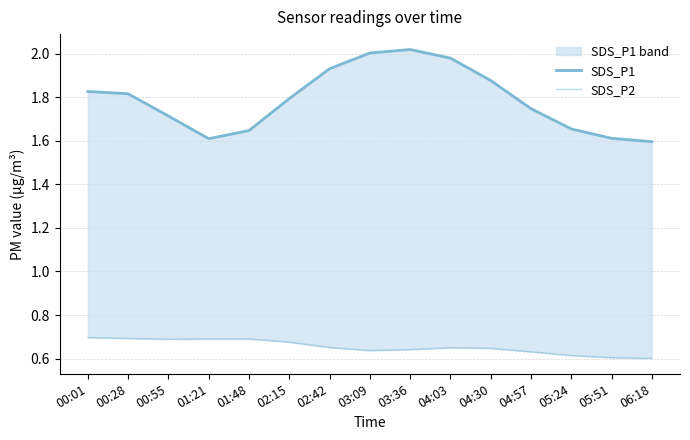

What is the value of the SDS_P2 point at the 2nd from the left?

0.7